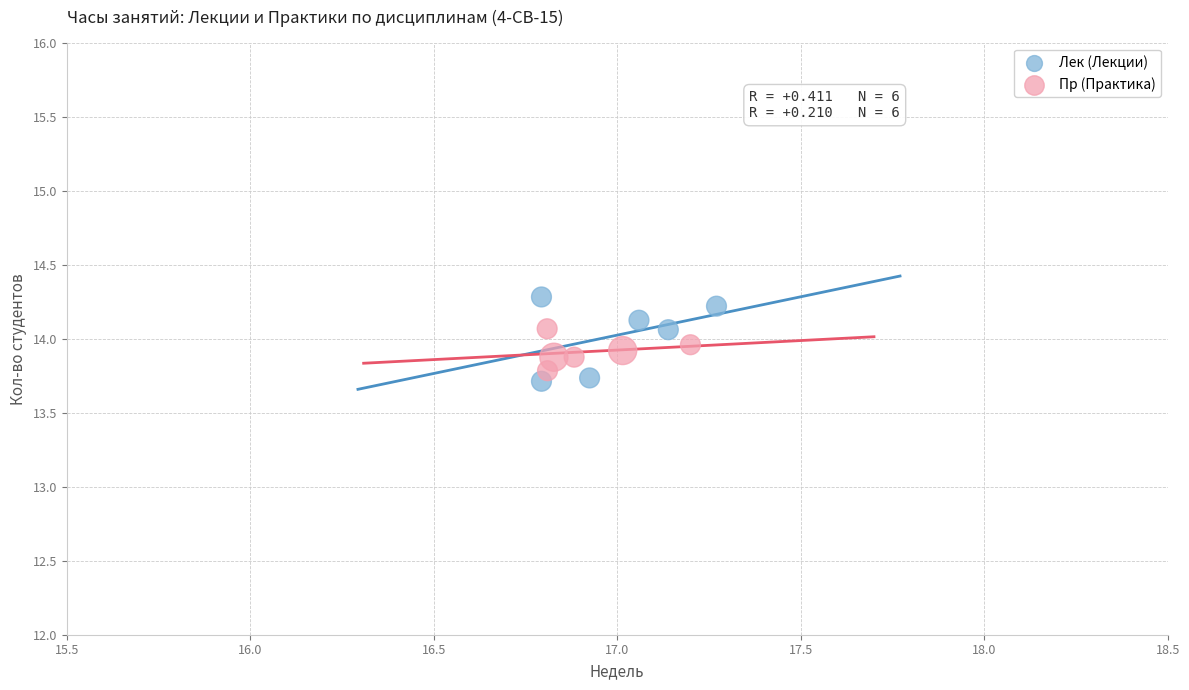

Which series contains the lowest Y value?

Лек (Лекции)